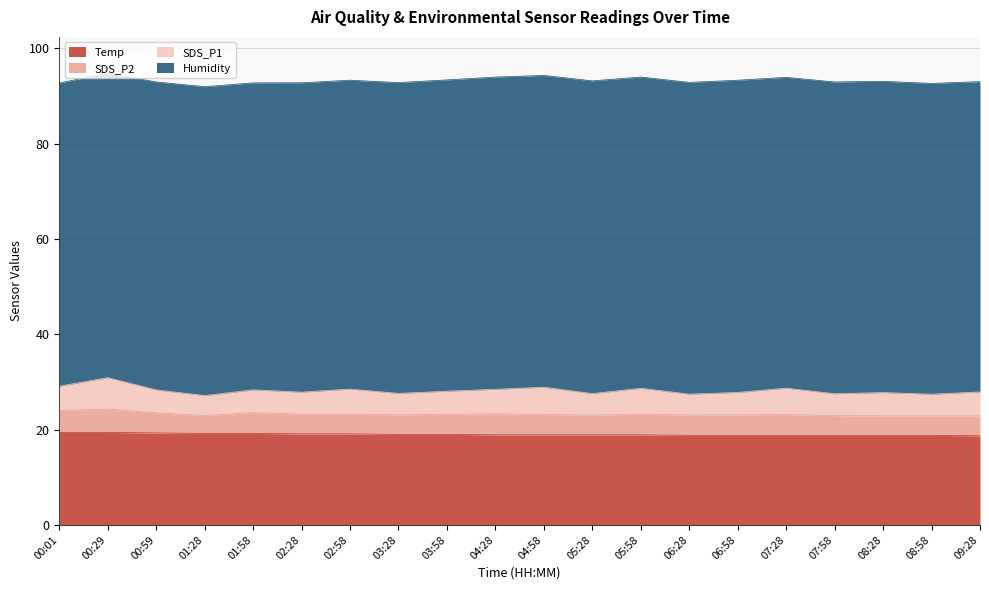

Rank the series at 05:28 from highest to lowest value.

Humidity, Temp, SDS_P1, SDS_P2